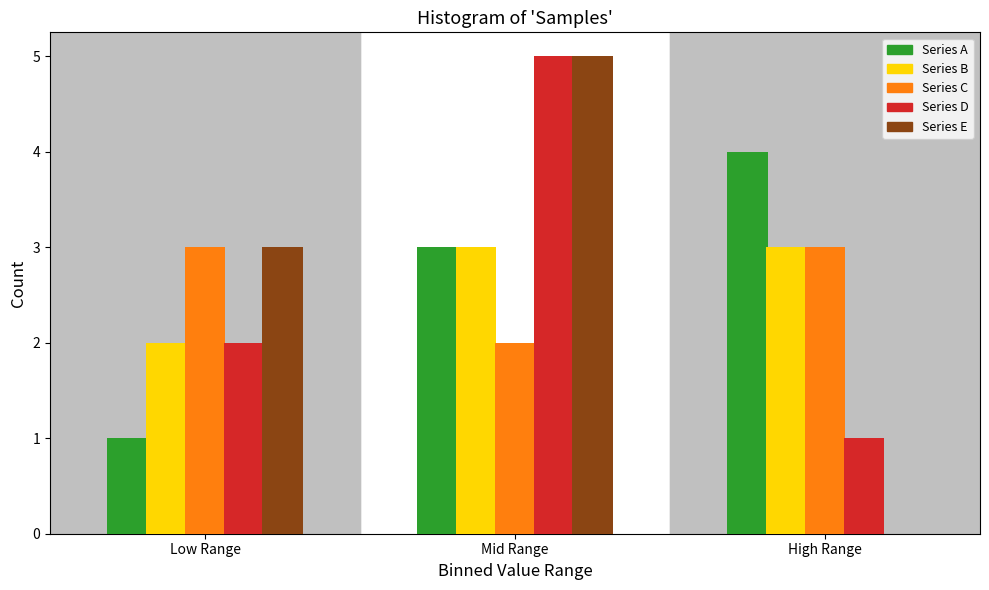

Reading left to right, extract all data points from this chart.

Series A: Low Range=1	Mid Range=3	High Range=4
Series B: Low Range=2	Mid Range=3	High Range=3
Series C: Low Range=3	Mid Range=2	High Range=3
Series D: Low Range=2	Mid Range=5	High Range=1
Series E: Low Range=3	Mid Range=5	High Range=0